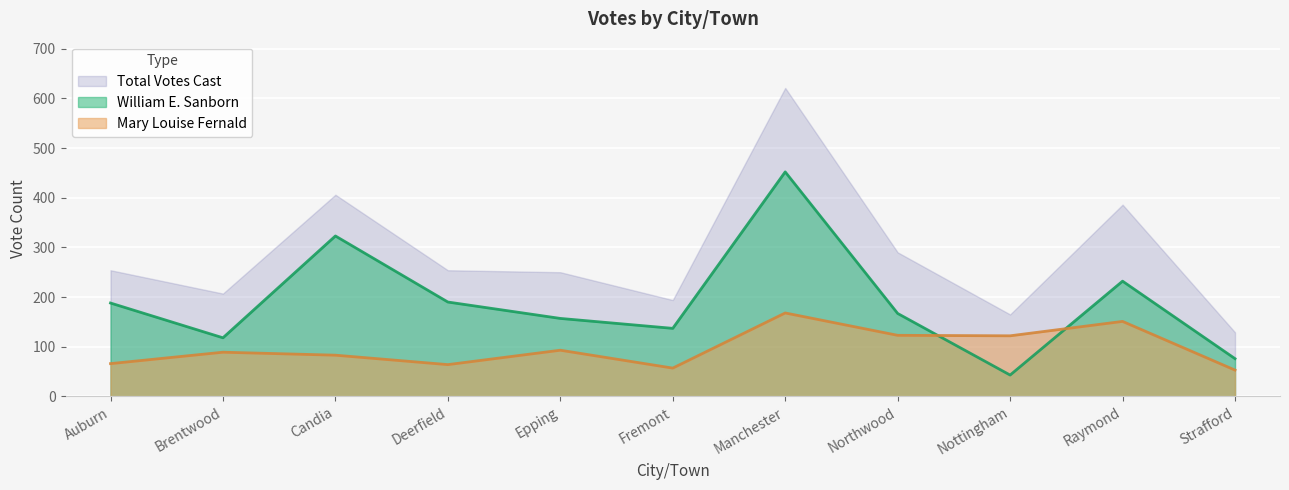

What is the label of the 5th point from the left?

Epping